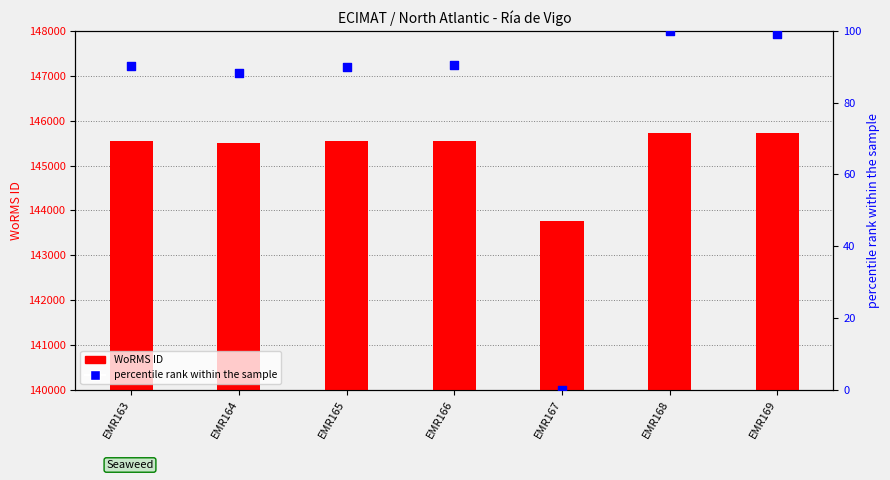

What are all the series names shown in the legend?

WoRMS ID, percentile rank within the sample